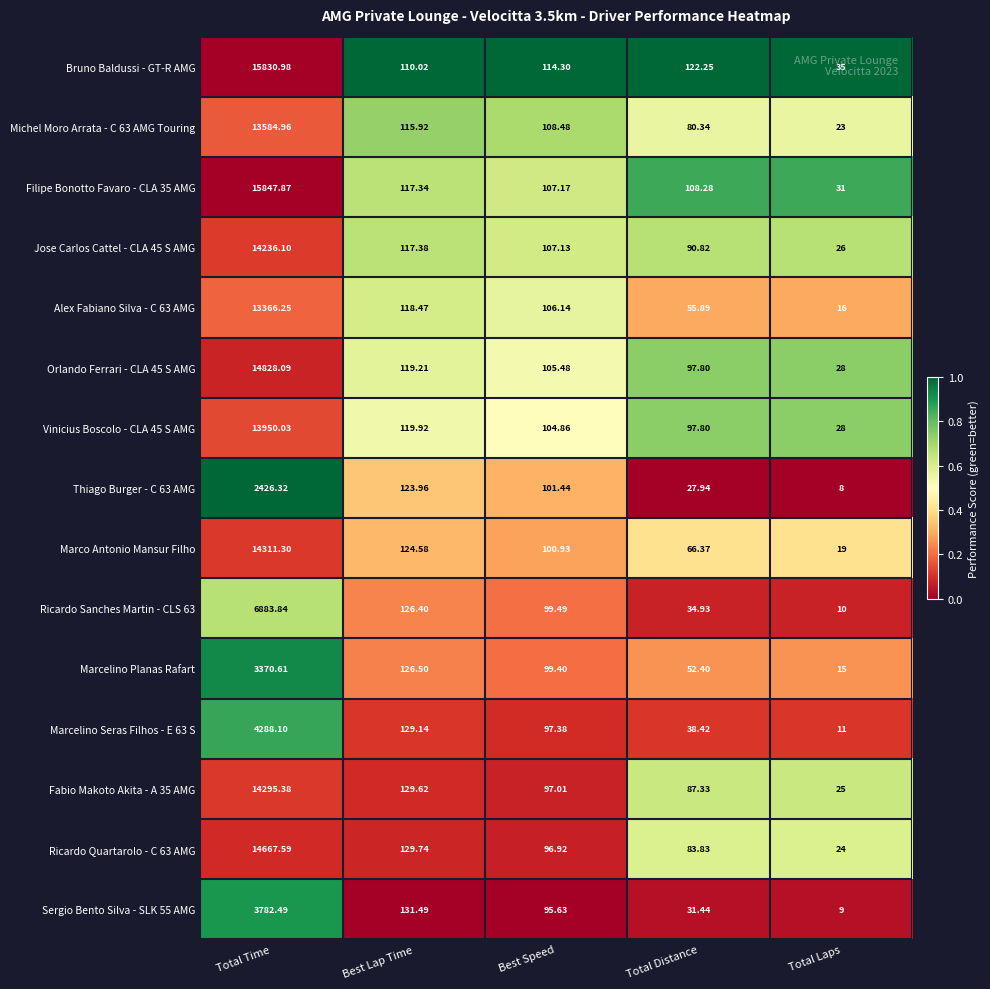

Rank the categories by Sergio Bento Silva - SLK 55 AMG value from lowest to highest.

Total Laps, Total Distance, Best Speed, Best Lap Time, Total Time